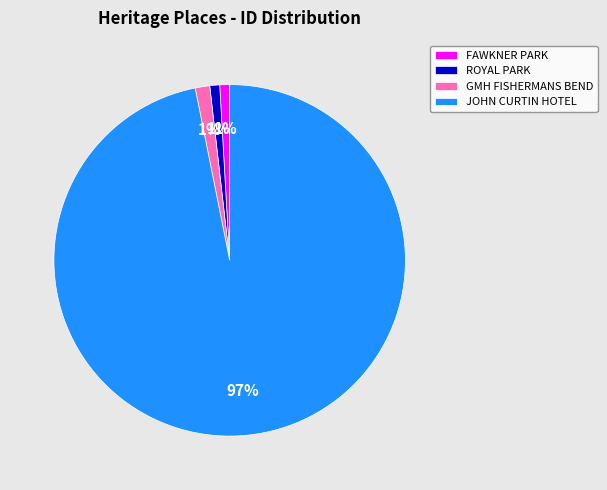

What is the majority slice?

JOHN CURTIN HOTEL